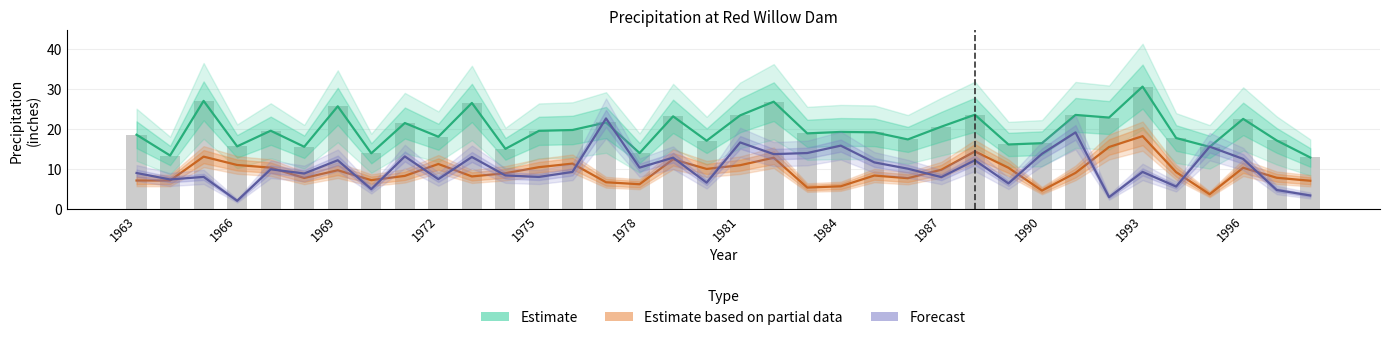

What is the difference between the highest and lowest values at 1993?

21.3